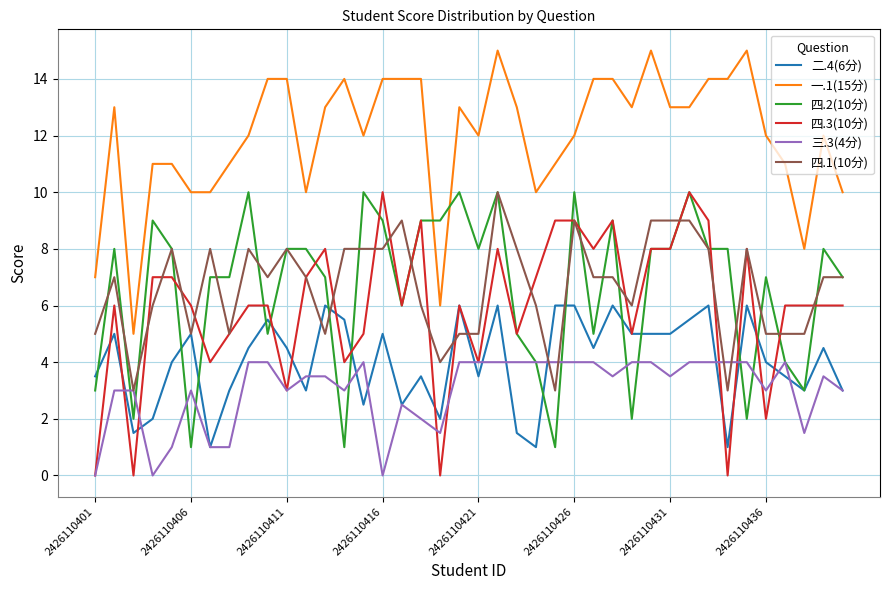

What is the maximum value shown in the chart?

15.0